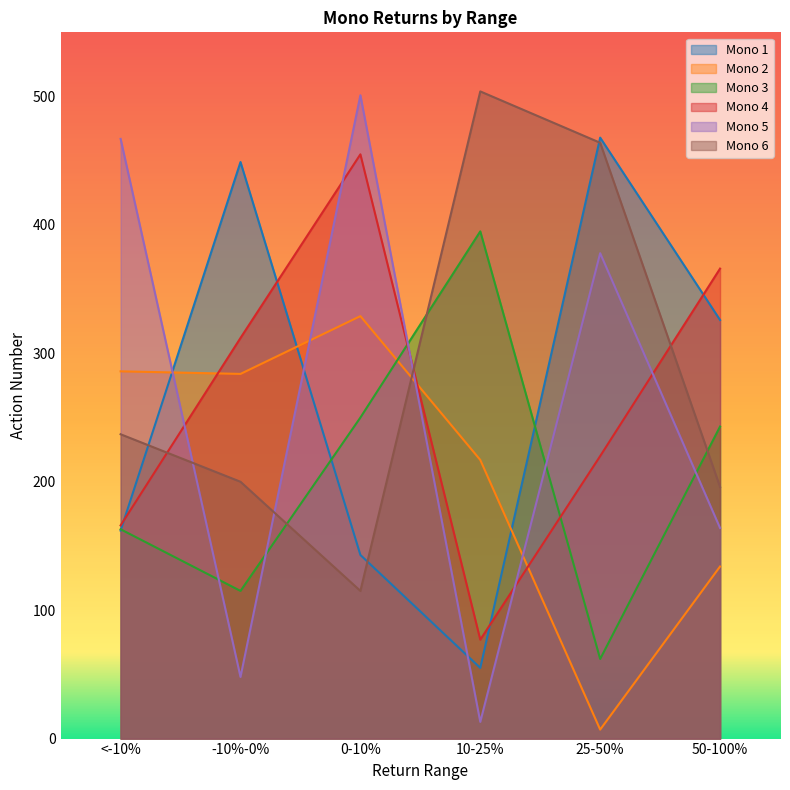

What is the sum of all Mono 4 values?

1596